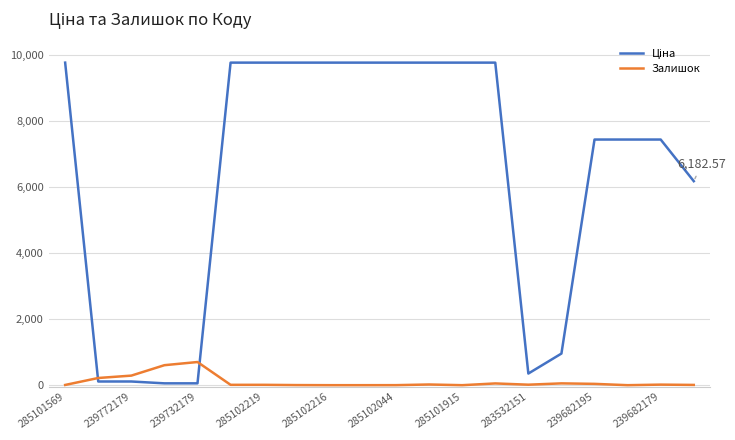

How many distinct data groups are displayed?

2